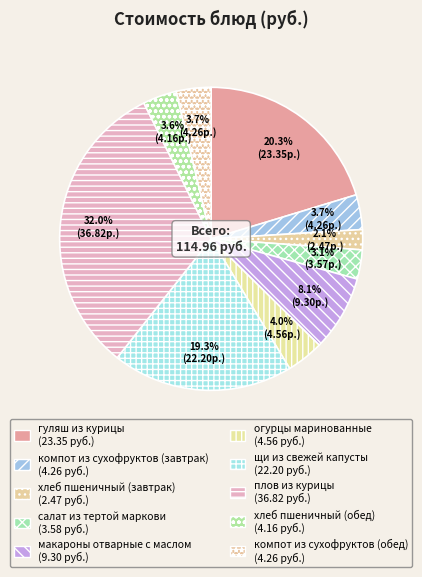

What percentage is the салат из тертой маркови slice, to the nearest percent?

3%